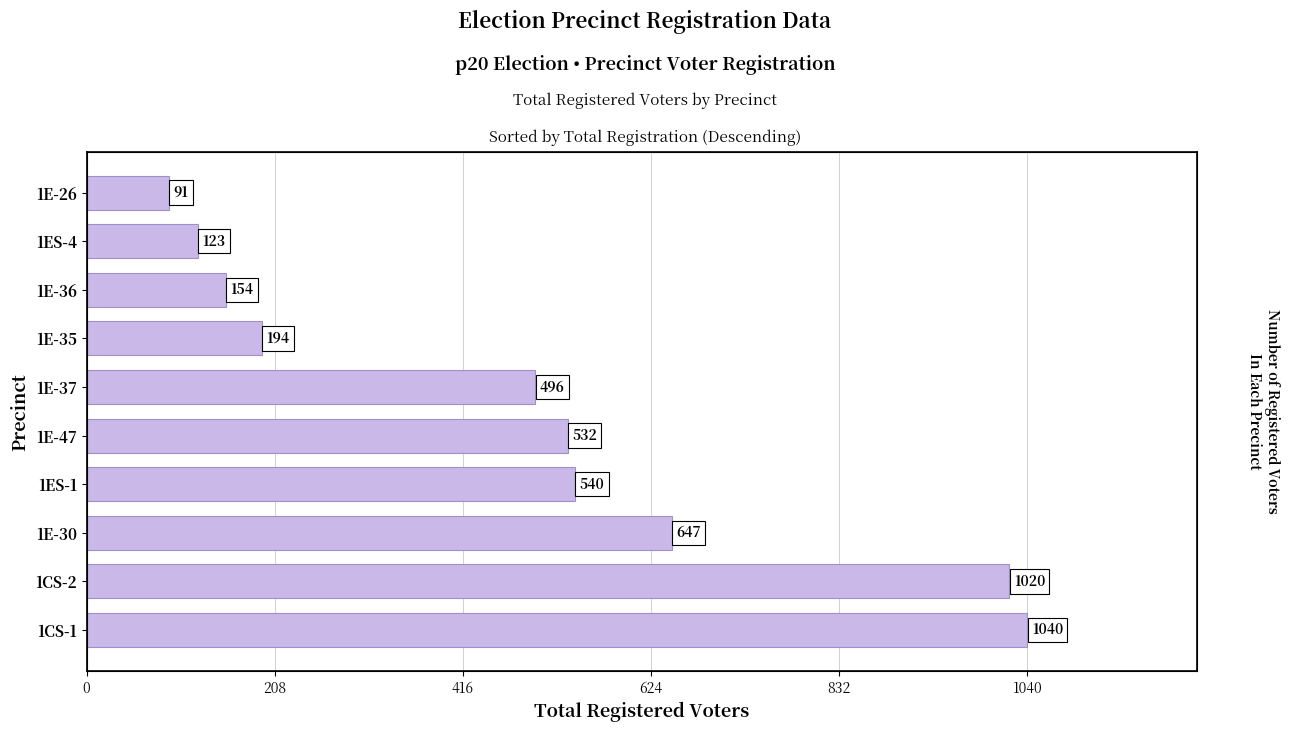

Does the chart contain any negative values?

No